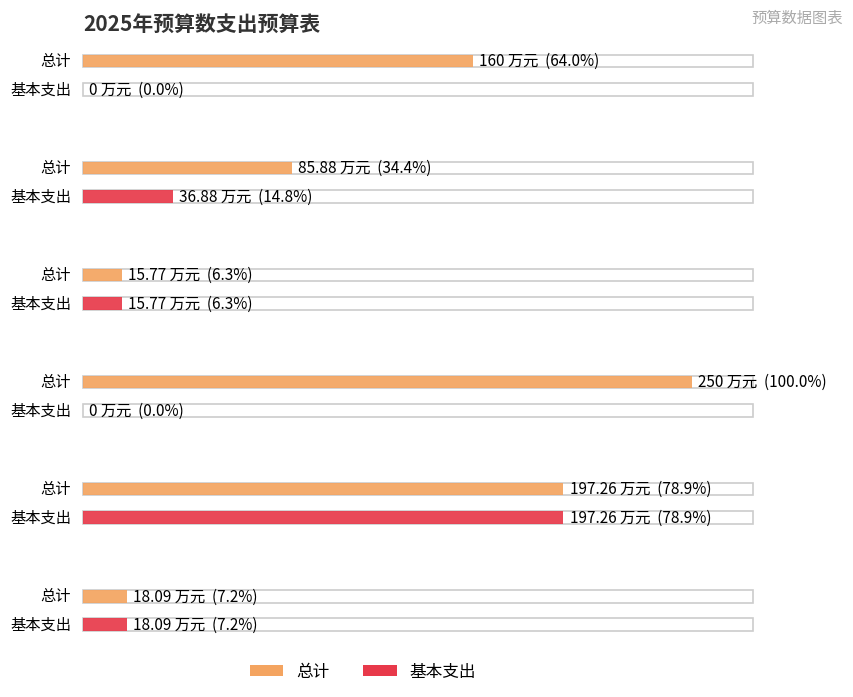

What is the sum of all 基本支出 values?

268.0